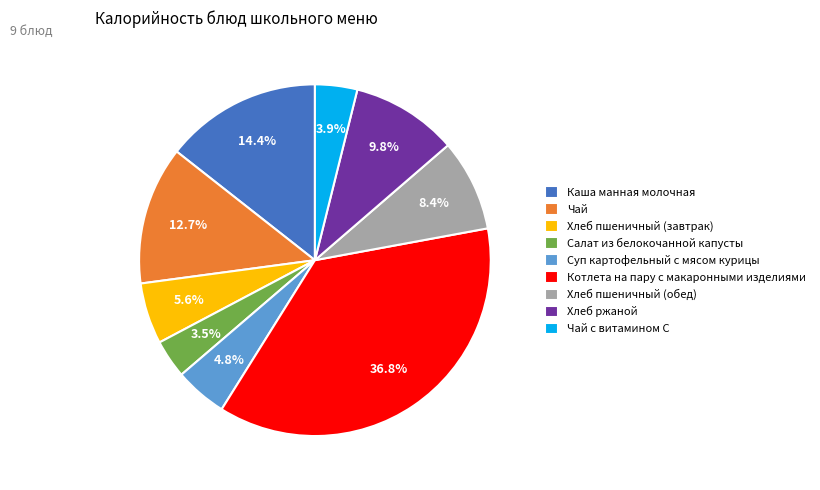

Approximately how many times larger is the value at Чай compared to Каша манная молочная?

0.9